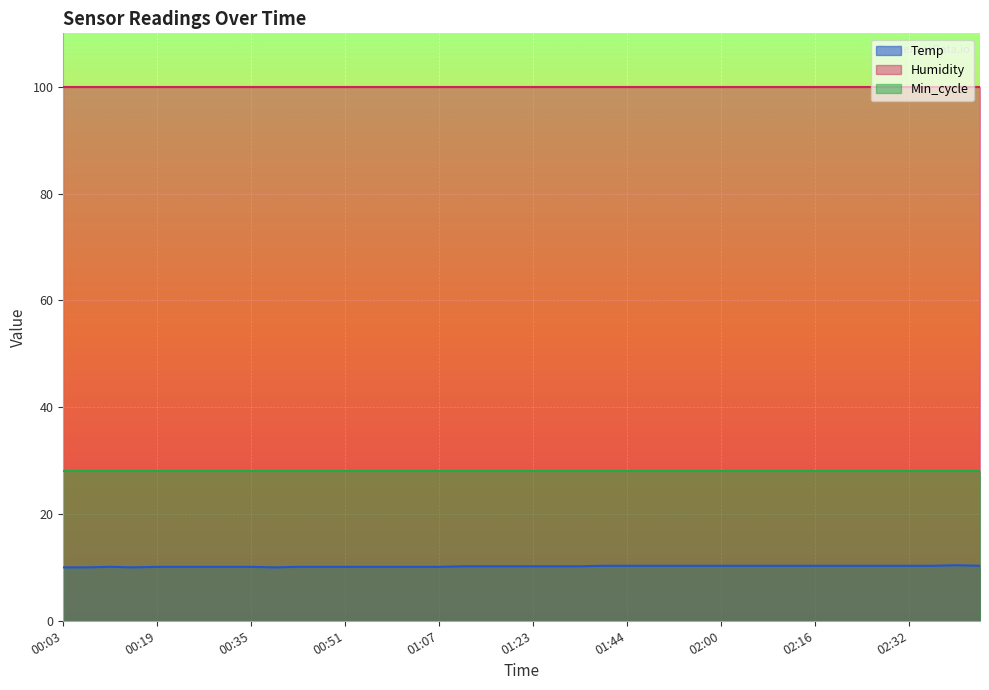

Rank the categories by Temp value from lowest to highest.

00:03, 00:07, 00:15, 00:39, 00:11, 00:19, 00:23, 00:27, 00:31, 00:35, 00:43, 00:47, 00:51, 00:55, 00:59, 01:03, 01:07, 01:11, 01:15, 01:19, 01:23, 01:27, 01:36, 01:40, 01:44, 01:48, 01:52, 01:56, 02:00, 02:04, 02:08, 02:12, 02:16, 02:20, 02:24, 02:28, 02:32, 02:36, 02:44, 02:40